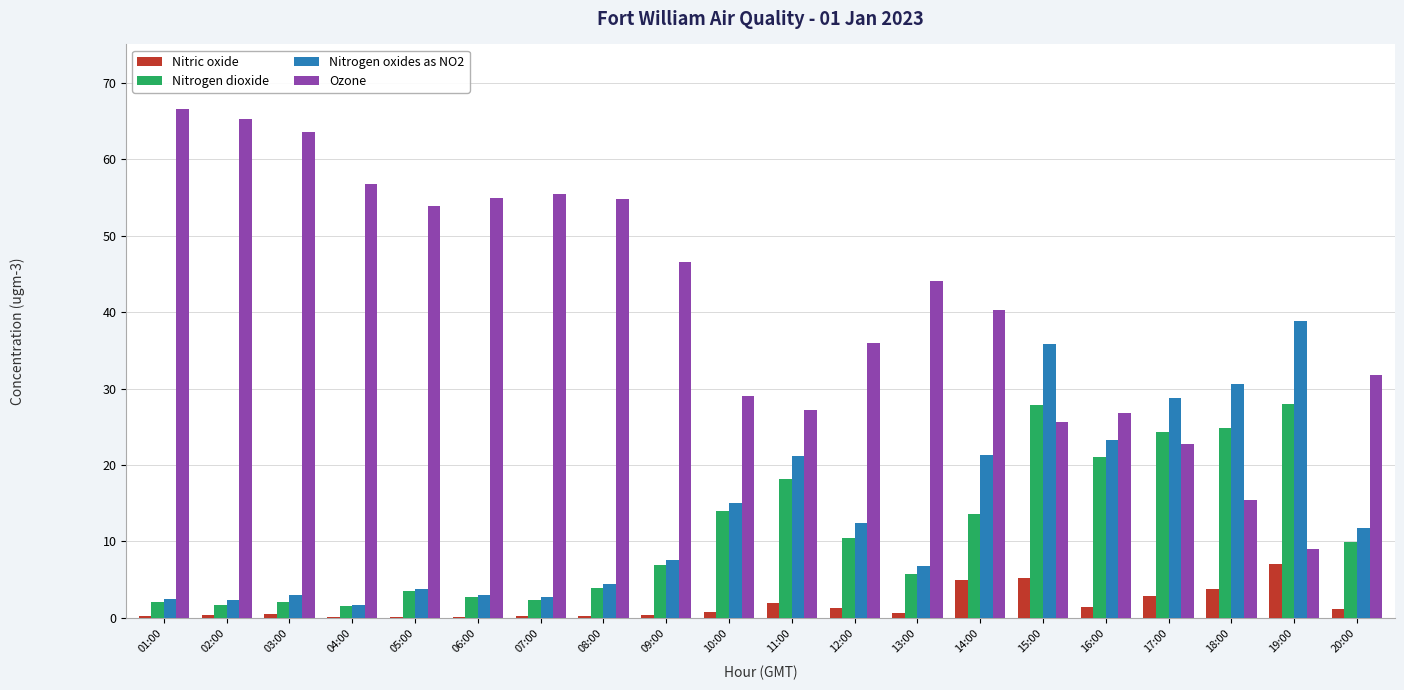

At which label does Nitrogen oxides as NO2 reach its peak?

19:00